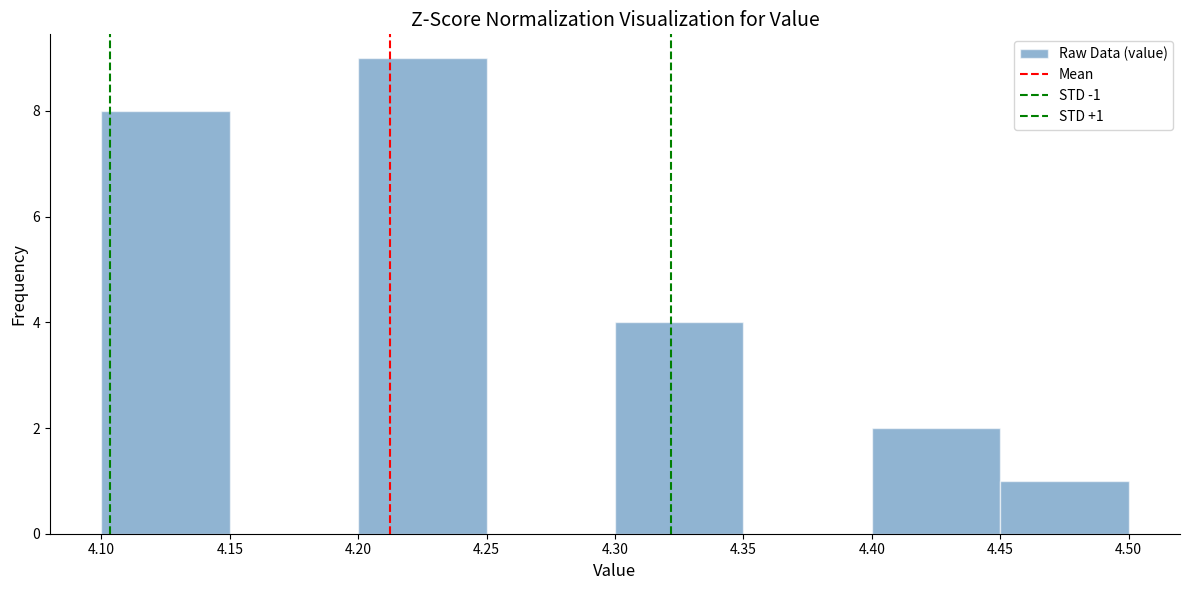

Over which range of the x-axis is the bar tallest?

4.20 to 4.25